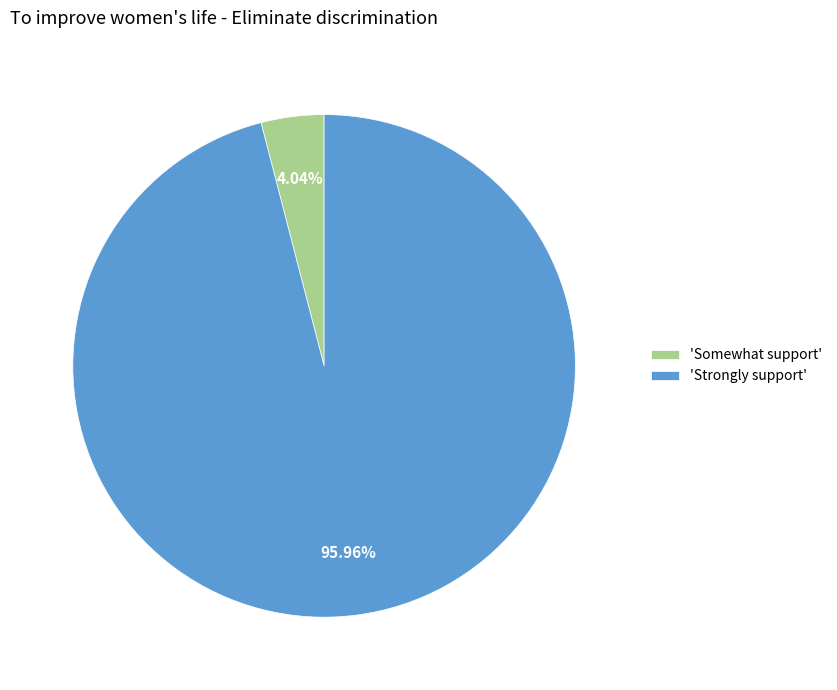

Which category has the biggest portion of the pie?

'Strongly support'